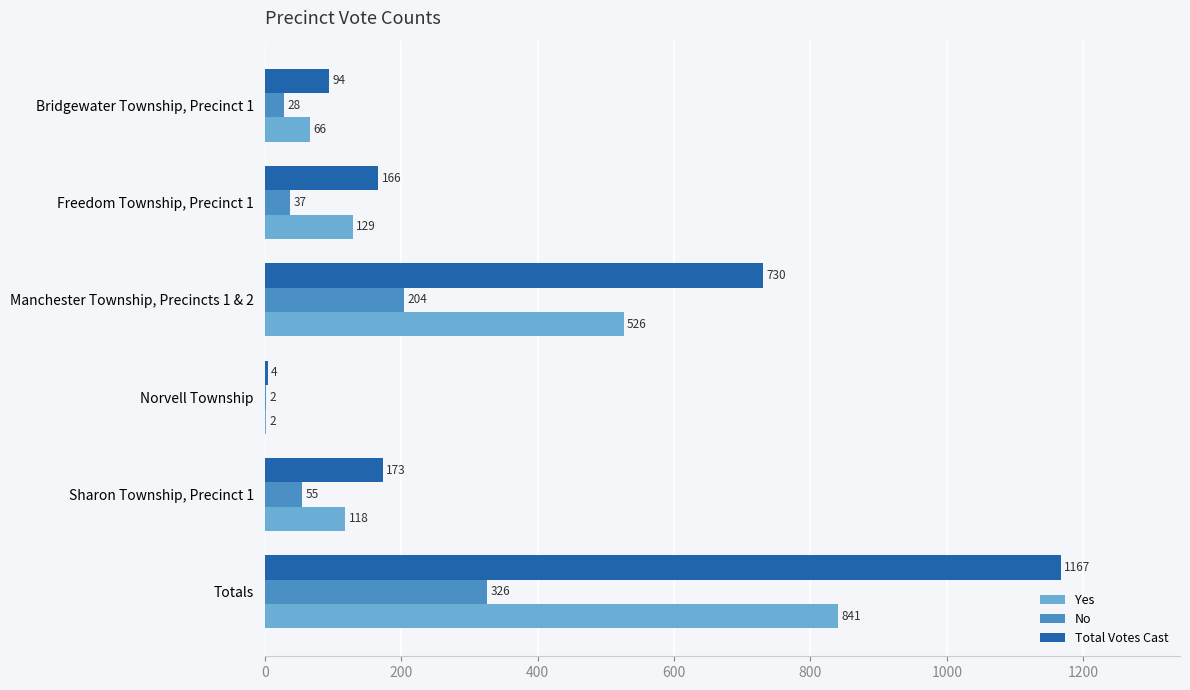

What is the sum of all No values?

652